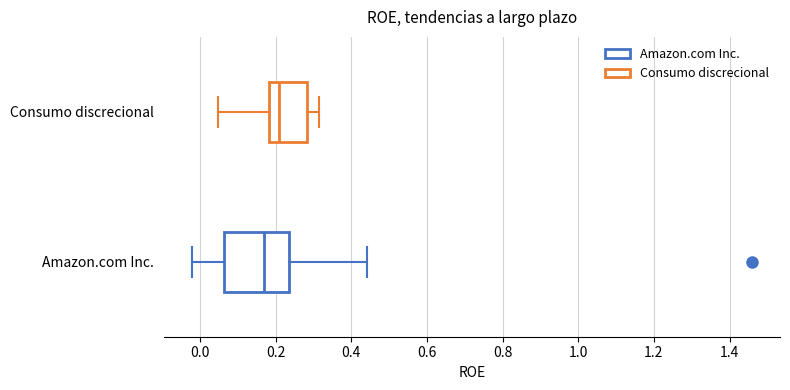

Comparing the boxes themselves (not the whiskers), which one is the widest?

Amazon.com Inc.